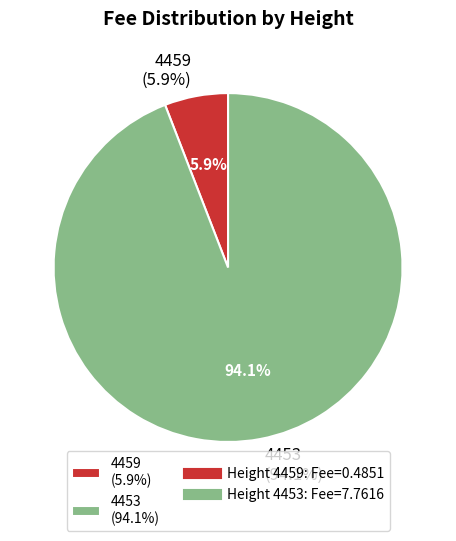

To the nearest percent, what portion does 4459 represent?

6%